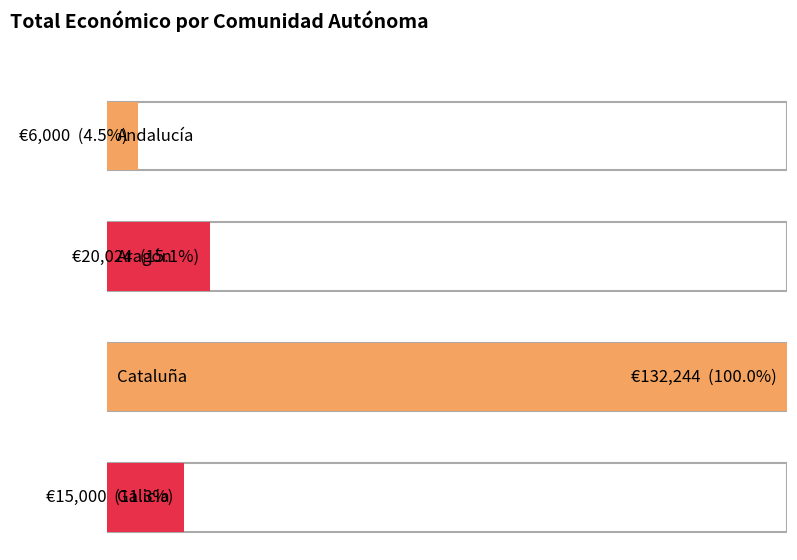

How many distinct data groups are displayed?

1